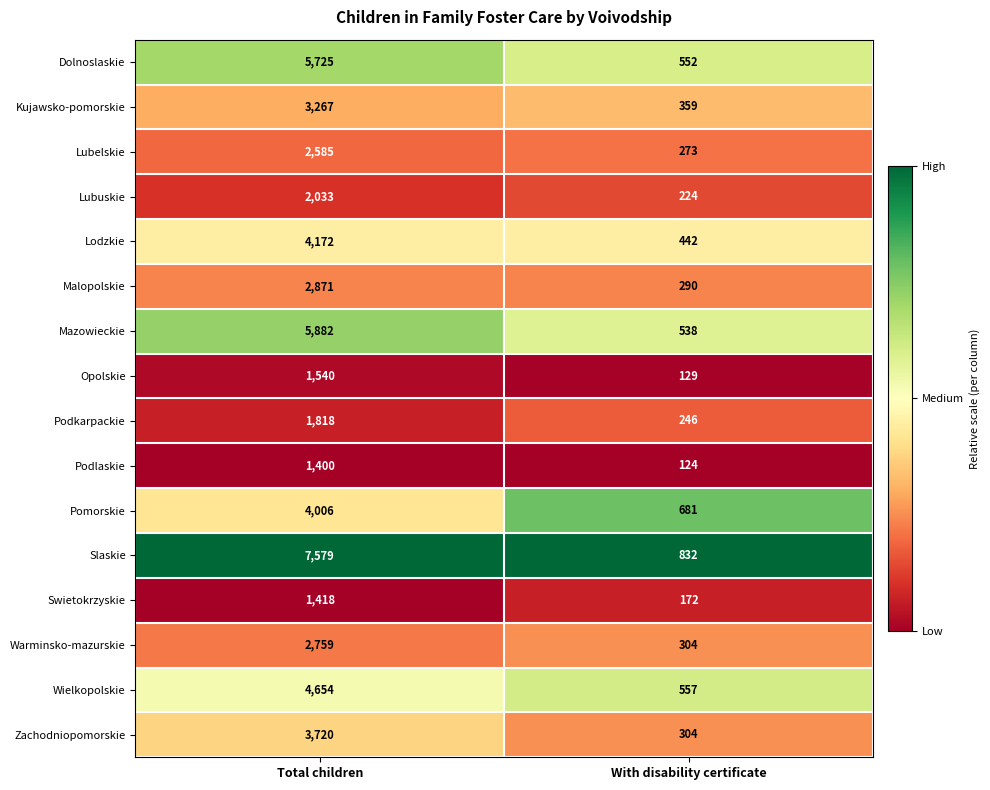

Which series has the largest total across all categories?

Slaskie